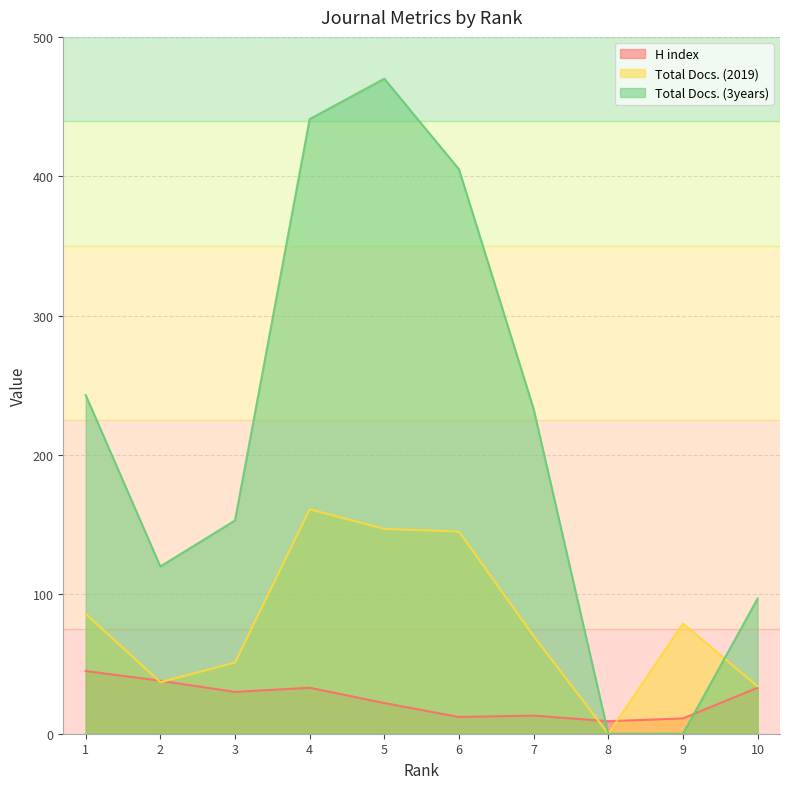

Which series has the largest range (max minus min)?

Total Docs. (3years)